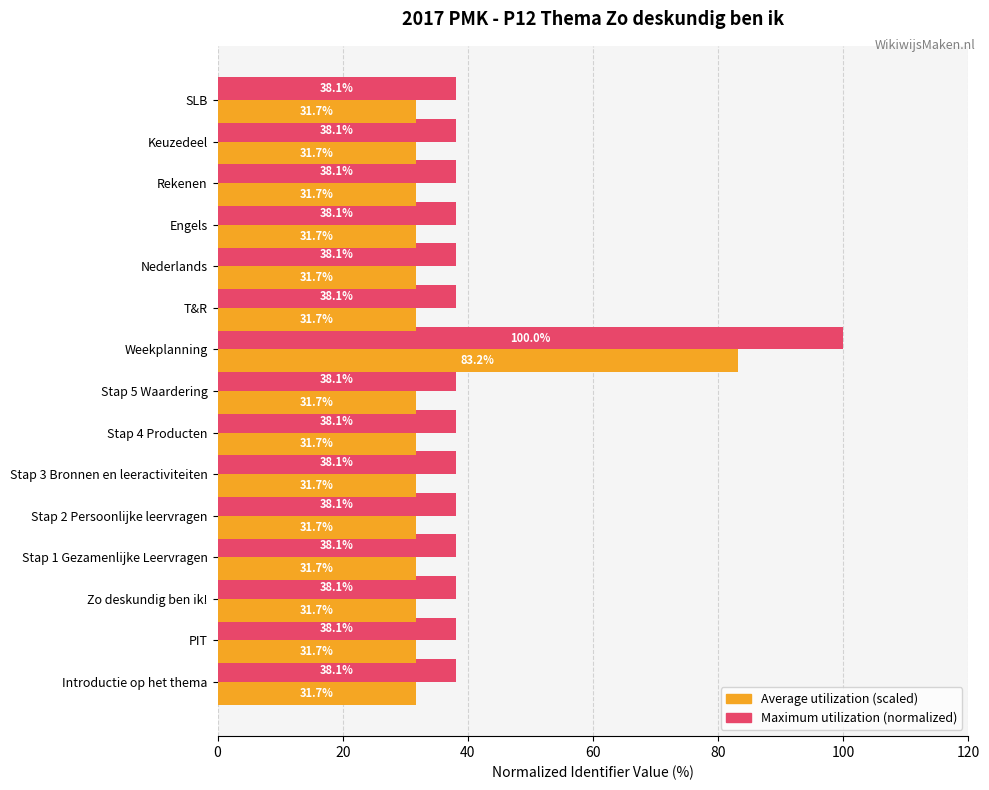

What is the difference between the highest and lowest values at Weekplanning?

16.8